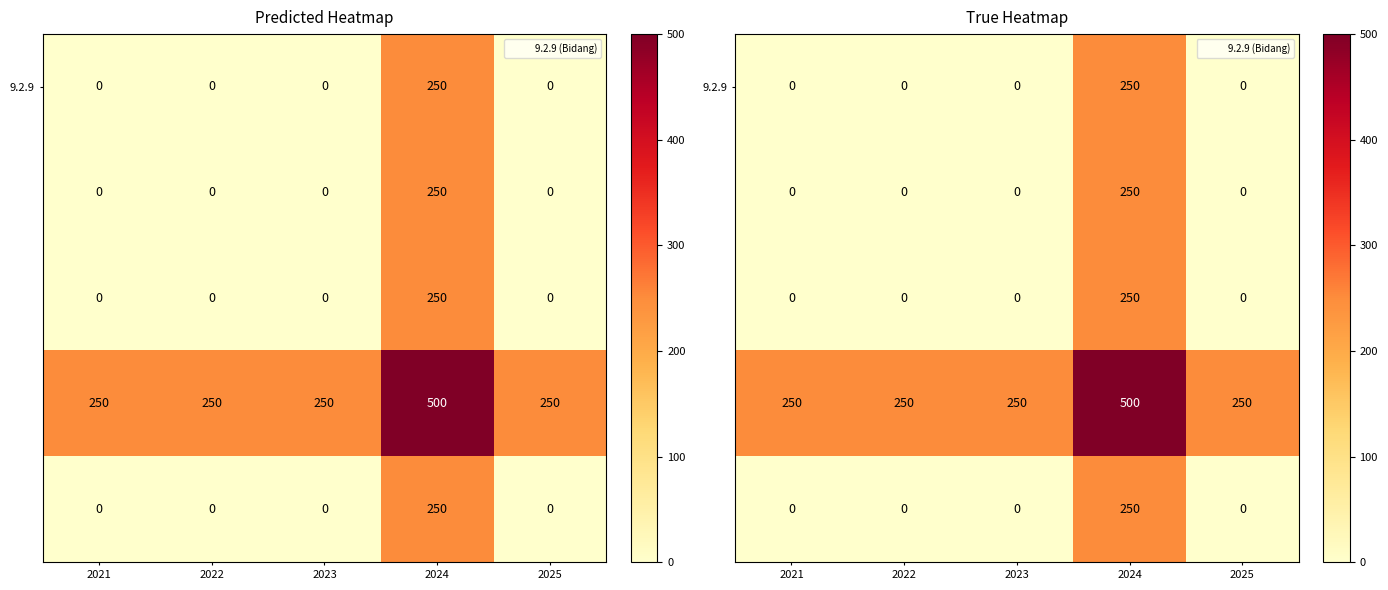

Between 2022 and 2024, which series saw the biggest shift?

9.2.9